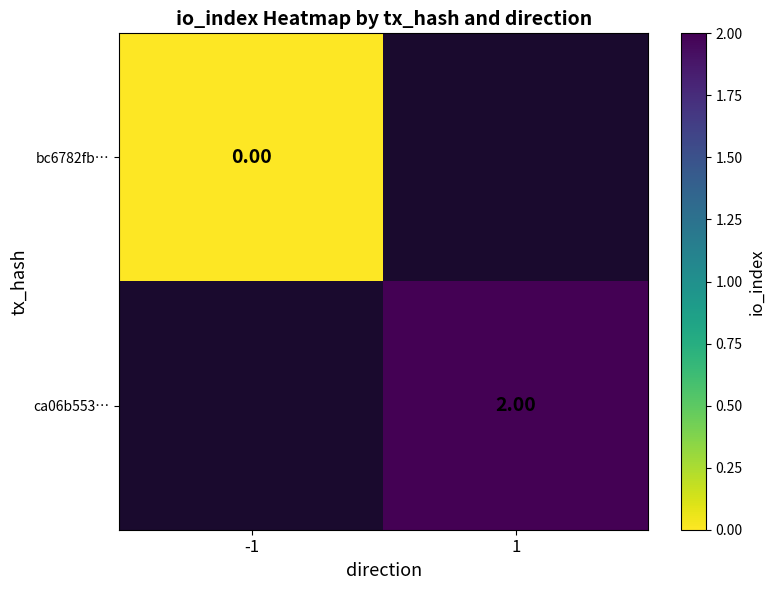

Which category has the lowest value across all series?

-1